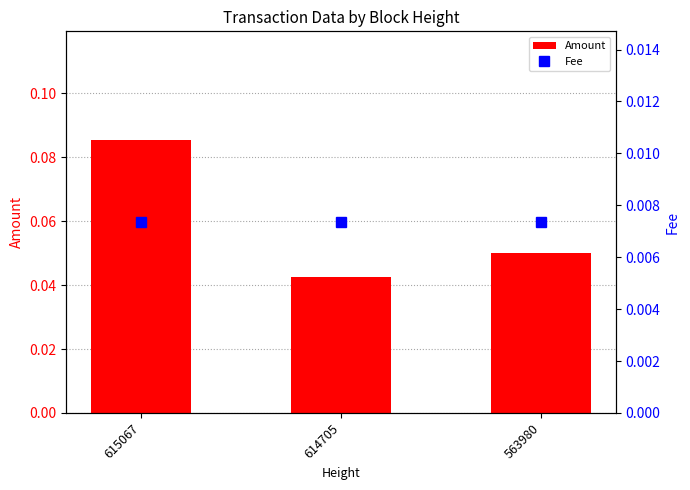

How many data points does each series have?

3